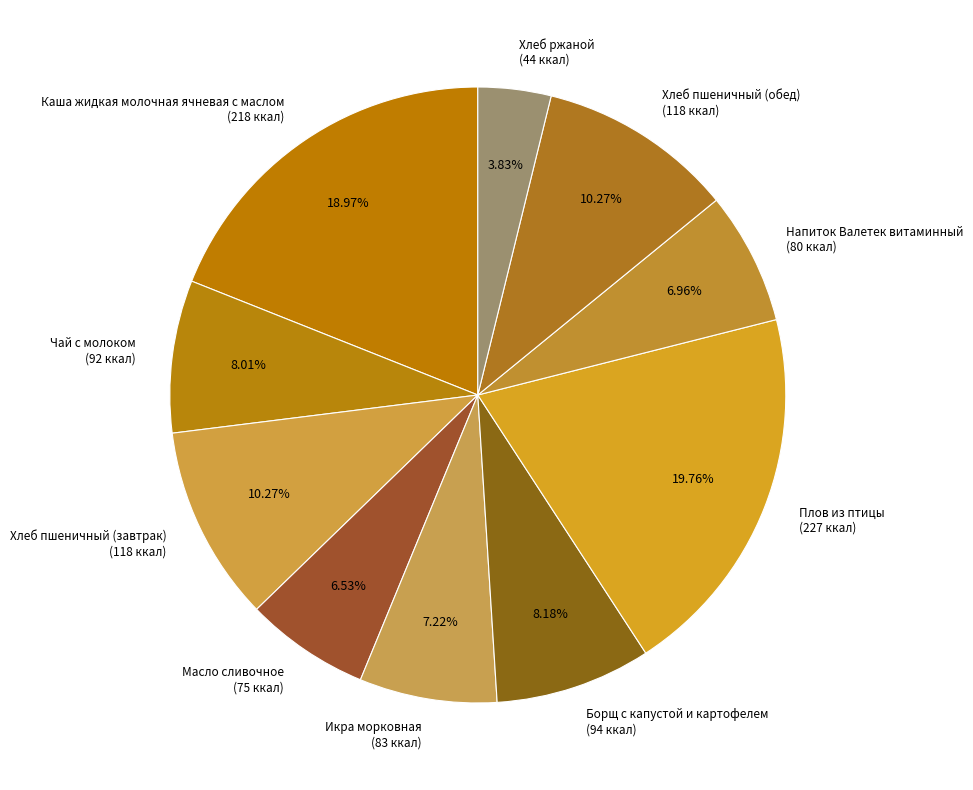

Approximately how many times larger is the value at Напиток Валетек витаминный compared to Масло сливочное?

1.1